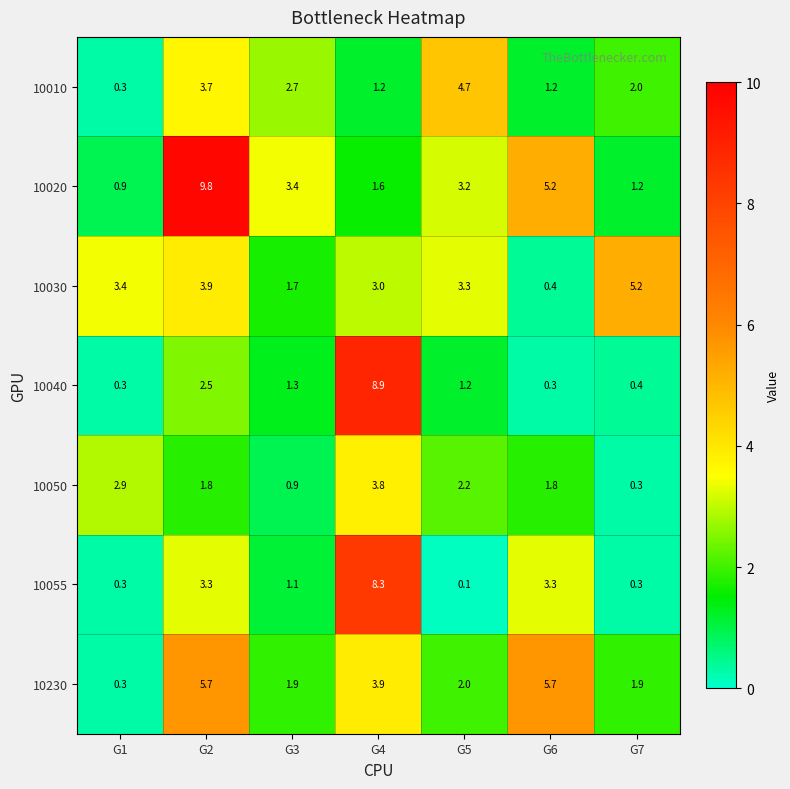

At how many categories does at least one series exceed 5?

4